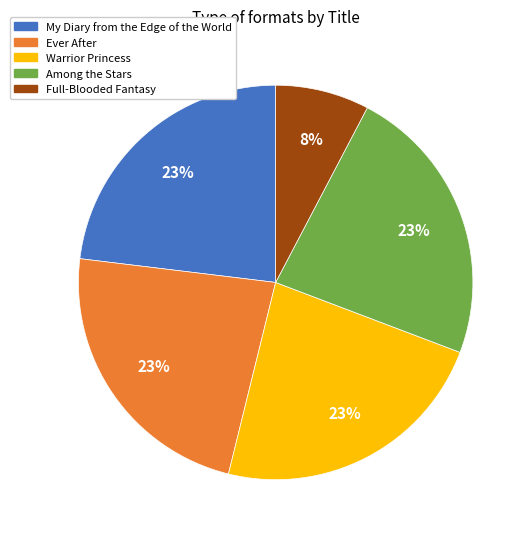

Is it true that Ever After is 13% of the pie?

False